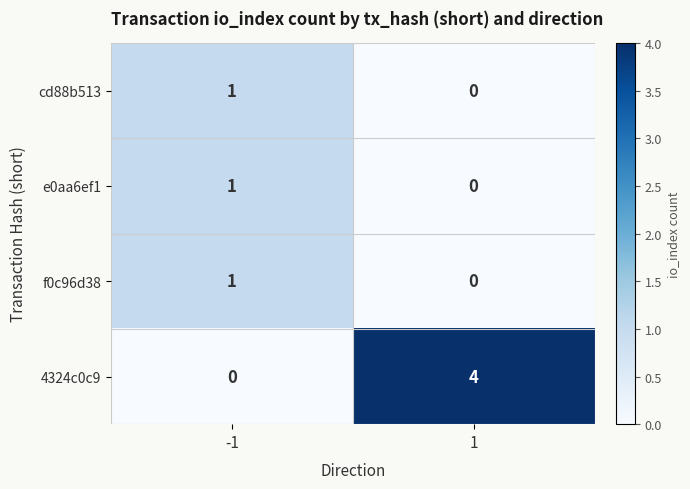

Reading left to right, transcribe all the data shown in this chart.

cd88b513: 1	0
e0aa6ef1: 1	0
f0c96d38: 1	0
4324c0c9: 0	4